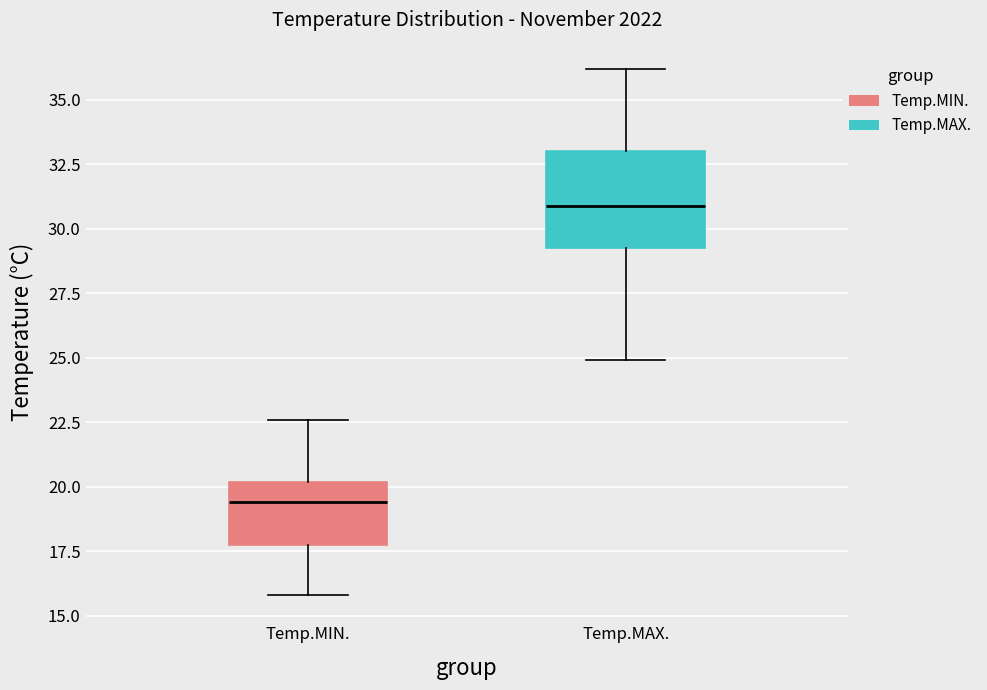

Reading left to right, read every box against the y-axis: the position of its median line, the range the box covers, and the ends of its whiskers. The values are not printed on the chart, so give them approximately, as read against the axis.

Temp.MIN.: median 19.5, box 17.5 to 20.0, whiskers 16.0 to 22.5
Temp.MAX.: median 31.0, box 29.5 to 33.0, whiskers 25.0 to 36.0